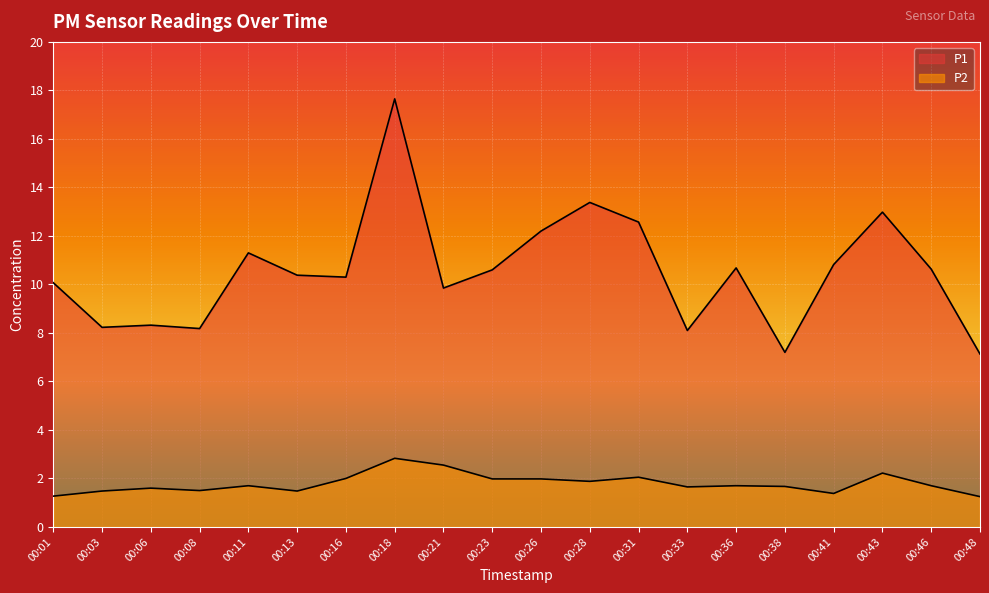

The value of P1 at 00:01 is 10.1. True or false?

True